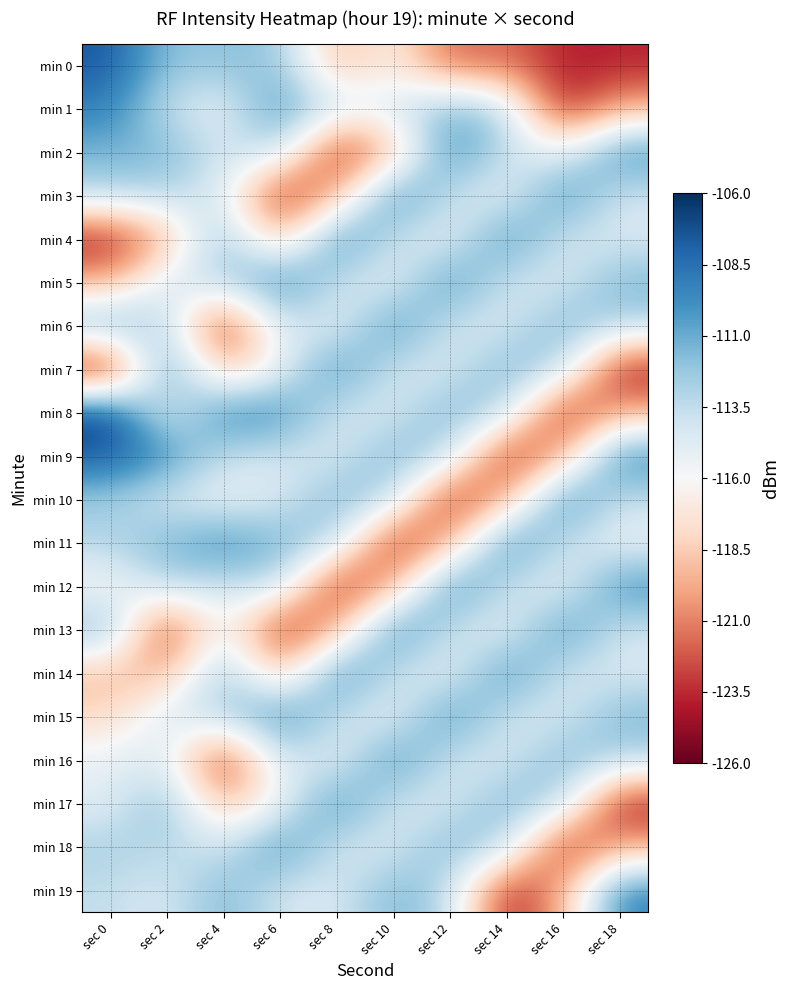

At which category does the chart reach its minimum across all series?

sec 0